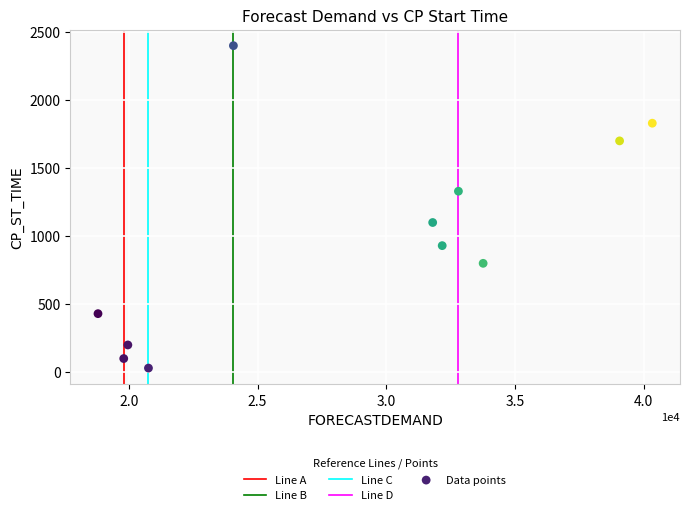

What is the average Y value?

986